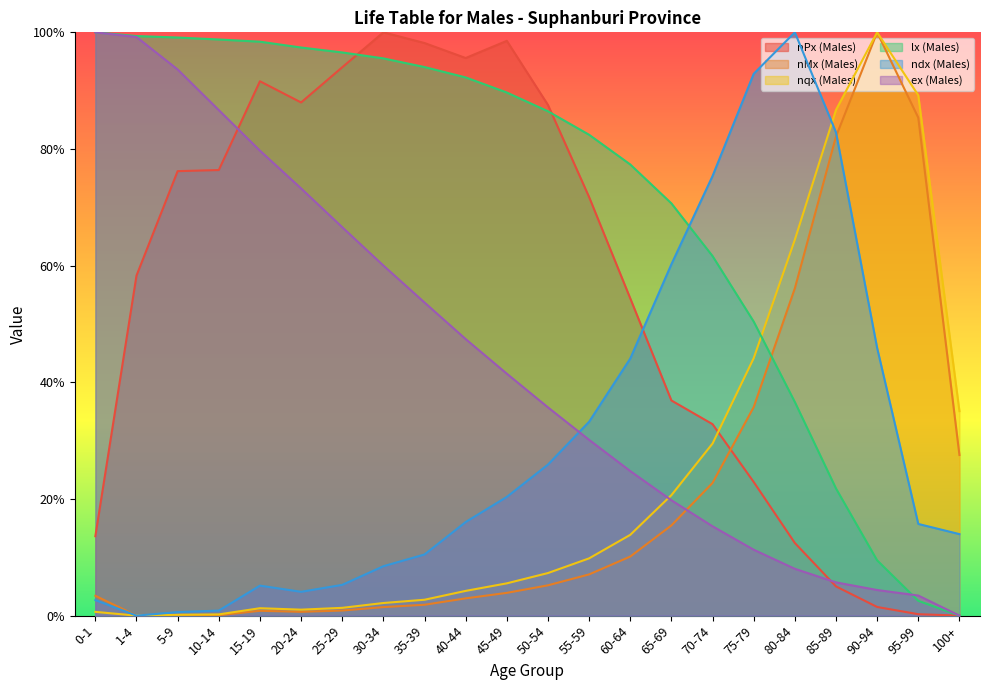

What is the difference between the ndx (Males) values at 65-69 and 60-64?

0.2